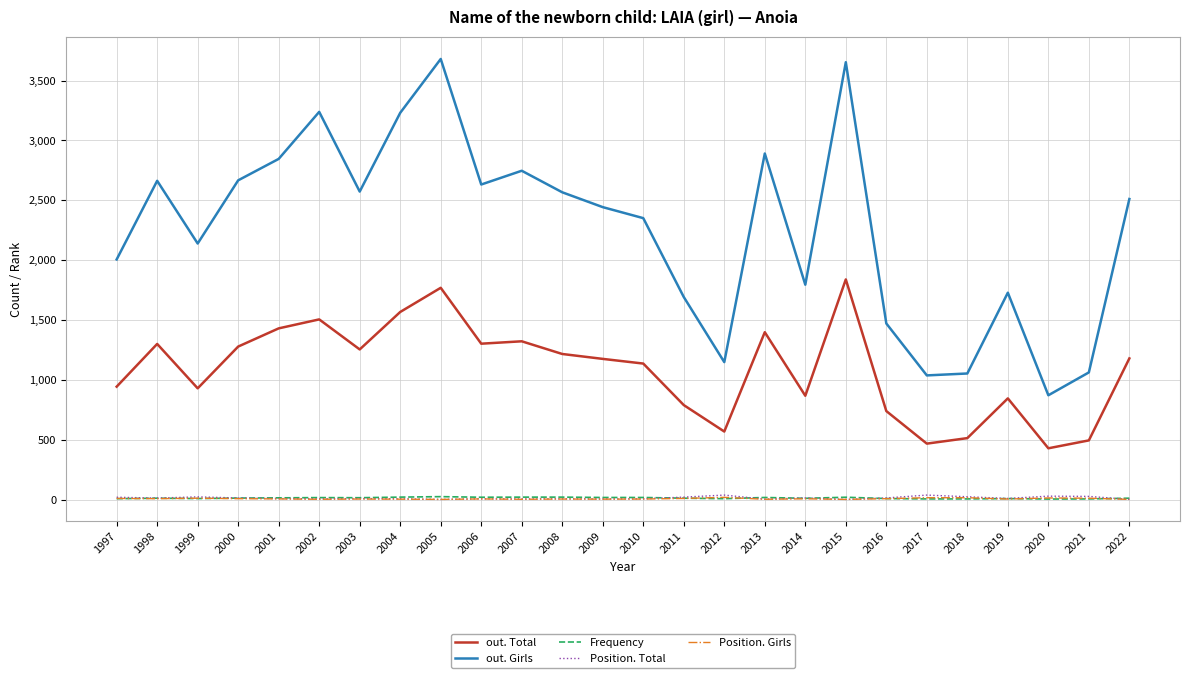

What is the greatest value displayed?

3681